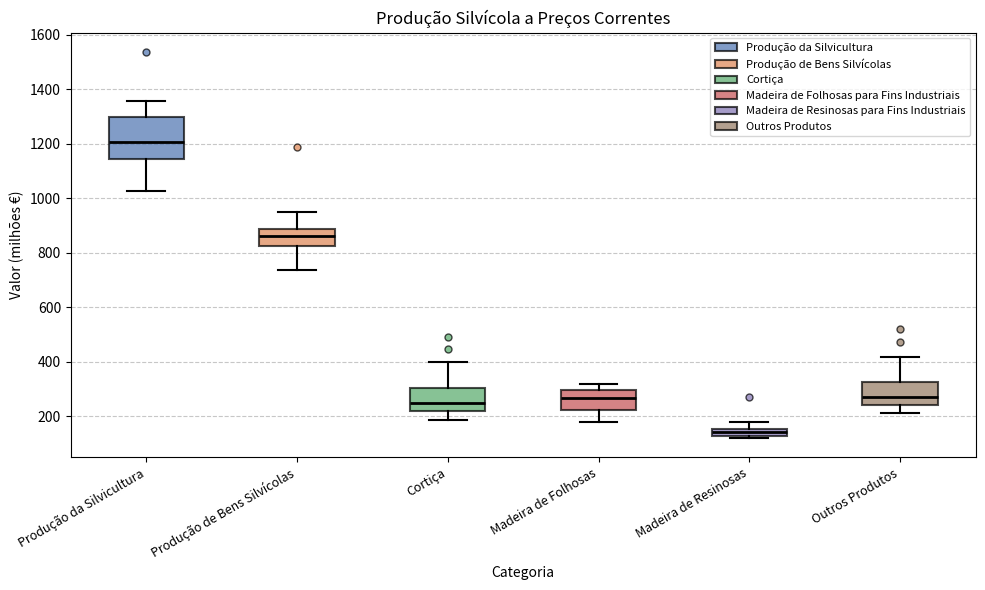

Which box is the tallest, from its lower edge to its upper edge?

Produção da Silvicultura